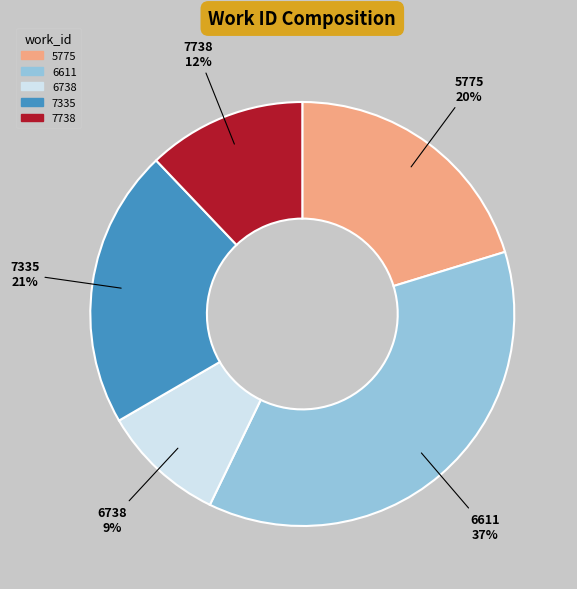

Is there any slice that represents more than half of the pie?

No